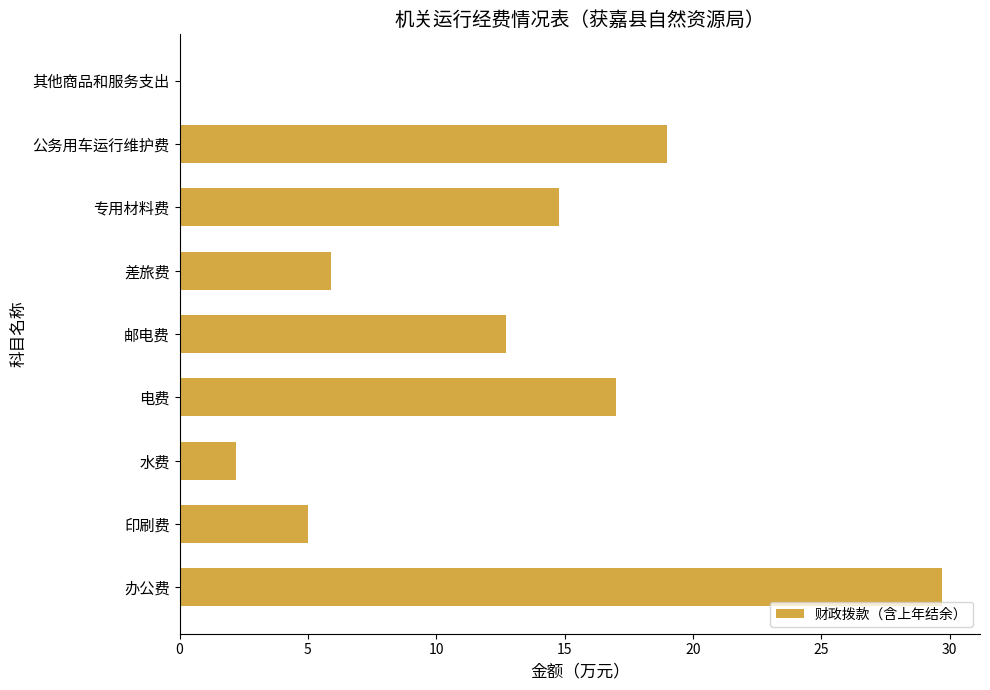

Count the number of categories in the chart.

9